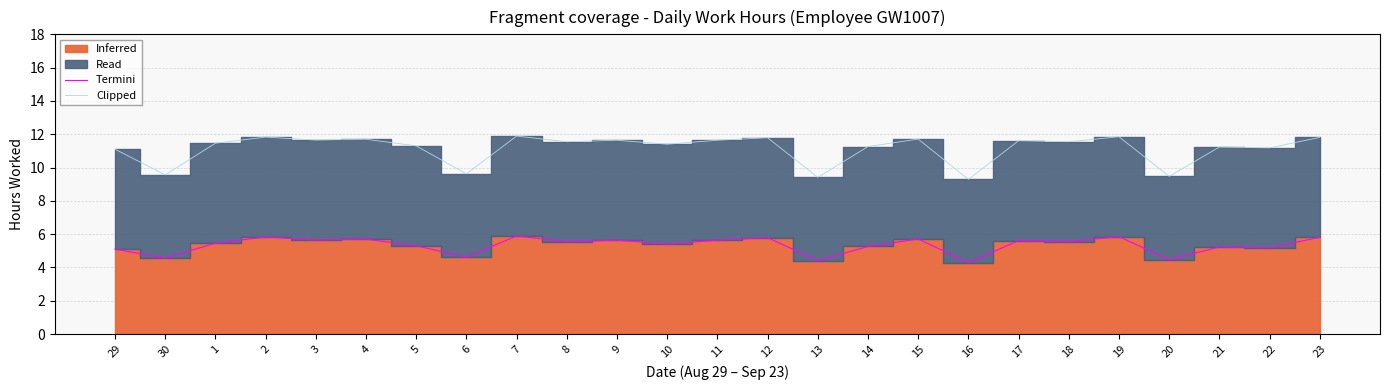

Between 30 and 19, which is larger?

19